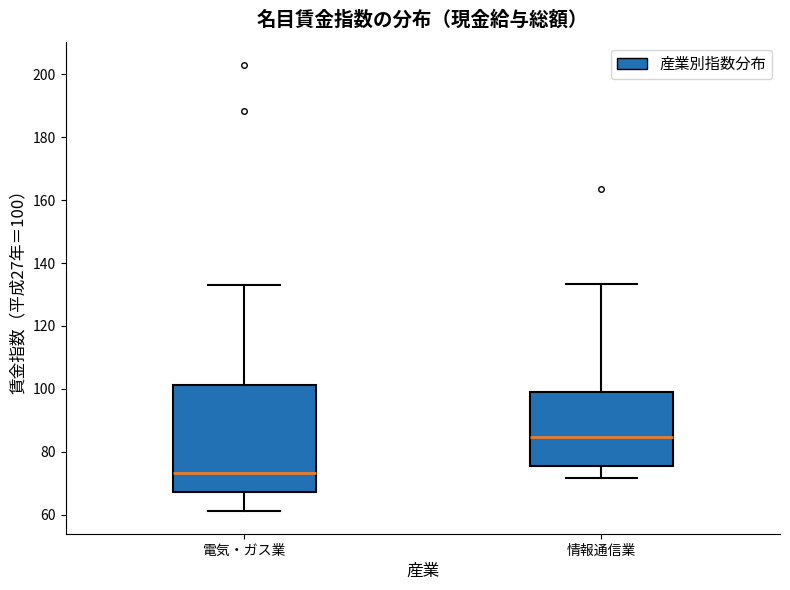

Which box's median line is the lowest?

電気・ガス業